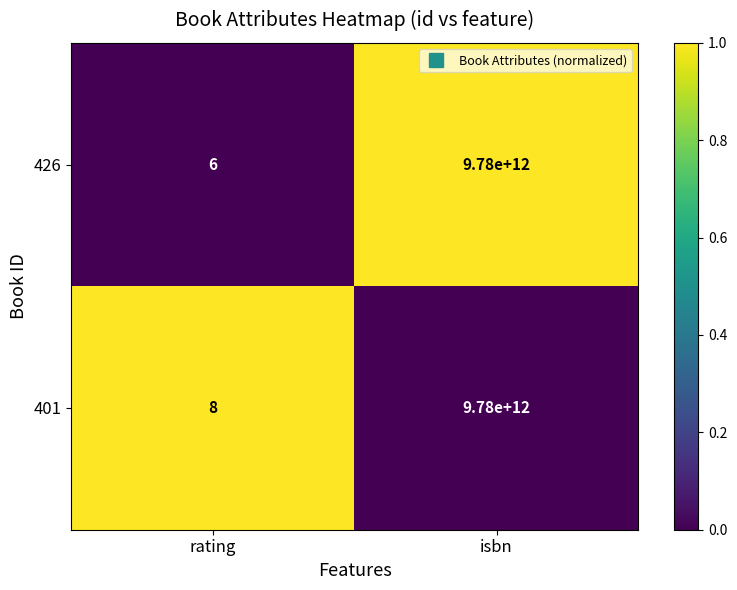

Which series has the widest spread of values?

426